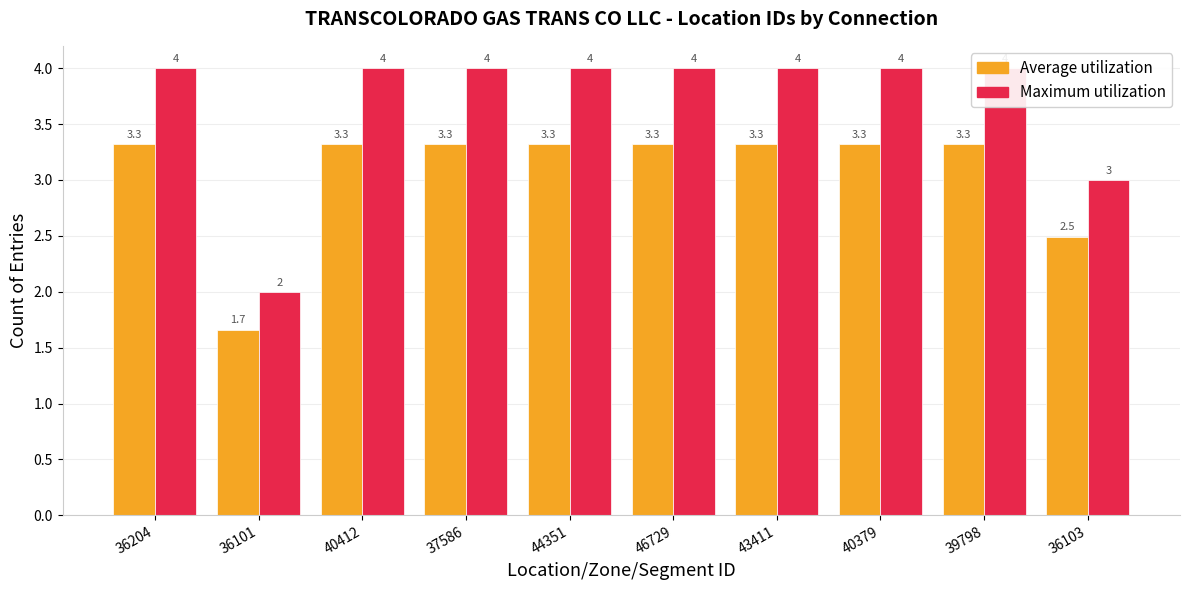

The Average utilization series shows 3.3 at 46729. True or false?

True